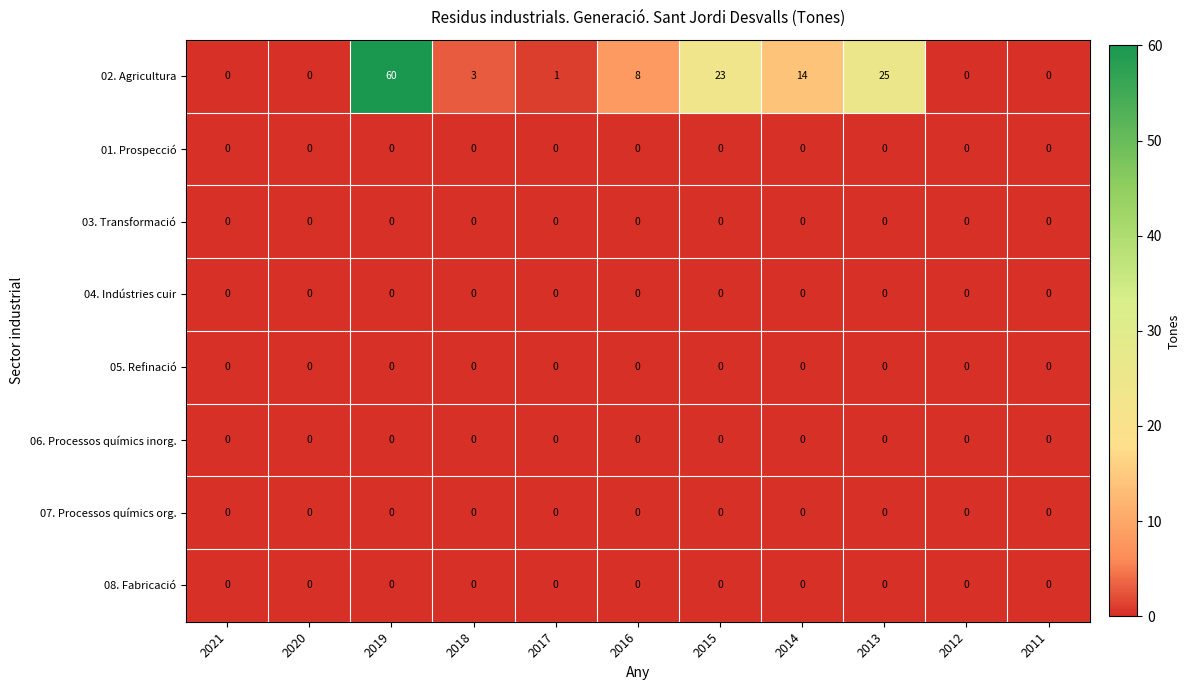

Between 2013 and 2012, which series saw the biggest shift?

02. Agricultura